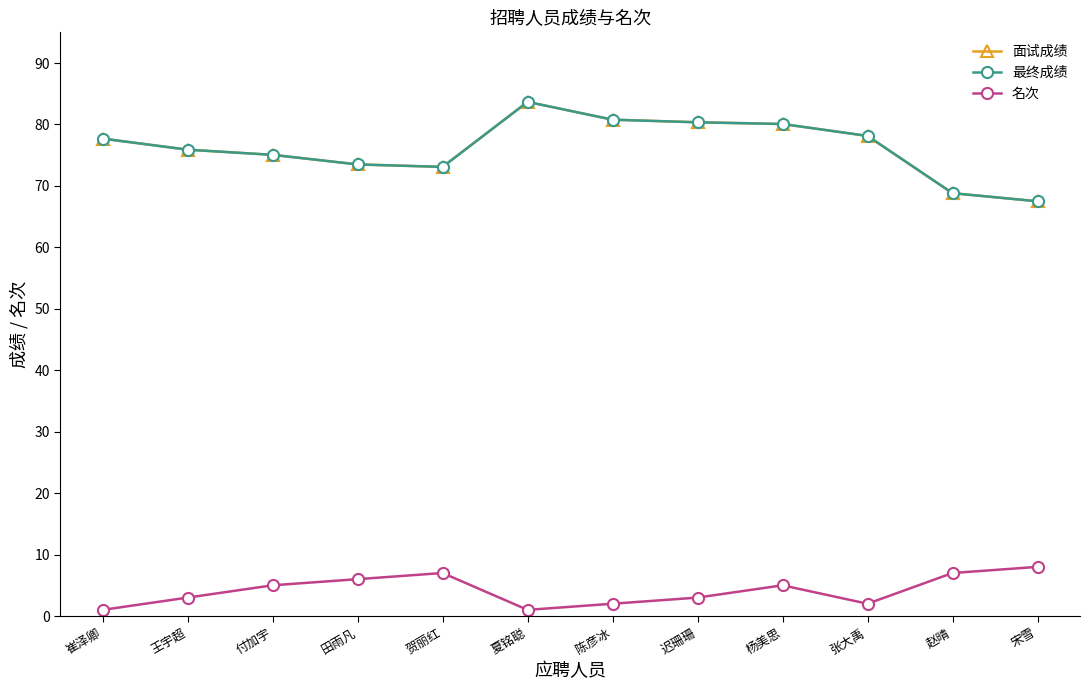

Where does the 名次 series first go above 5?

田雨凡